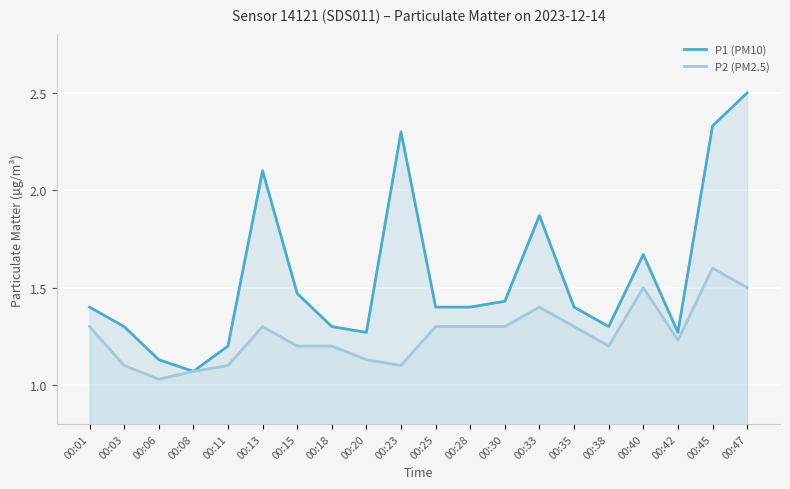

Reading left to right, list all the values displayed in this chart.

P1 (PM10): 00:01=1.4	00:03=1.3	00:06=1.1	00:08=1.1	00:11=1.2	00:13=2.1	00:15=1.5	00:18=1.3	00:20=1.3	00:23=2.3	00:25=1.4	00:28=1.4	00:30=1.4	00:33=1.9	00:35=1.4	00:38=1.3	00:40=1.7	00:42=1.3	00:45=2.3	00:47=2.5
P2 (PM2.5): 00:01=1.3	00:03=1.1	00:06=1.0	00:08=1.1	00:11=1.1	00:13=1.3	00:15=1.2	00:18=1.2	00:20=1.1	00:23=1.1	00:25=1.3	00:28=1.3	00:30=1.3	00:33=1.4	00:35=1.3	00:38=1.2	00:40=1.5	00:42=1.2	00:45=1.6	00:47=1.5